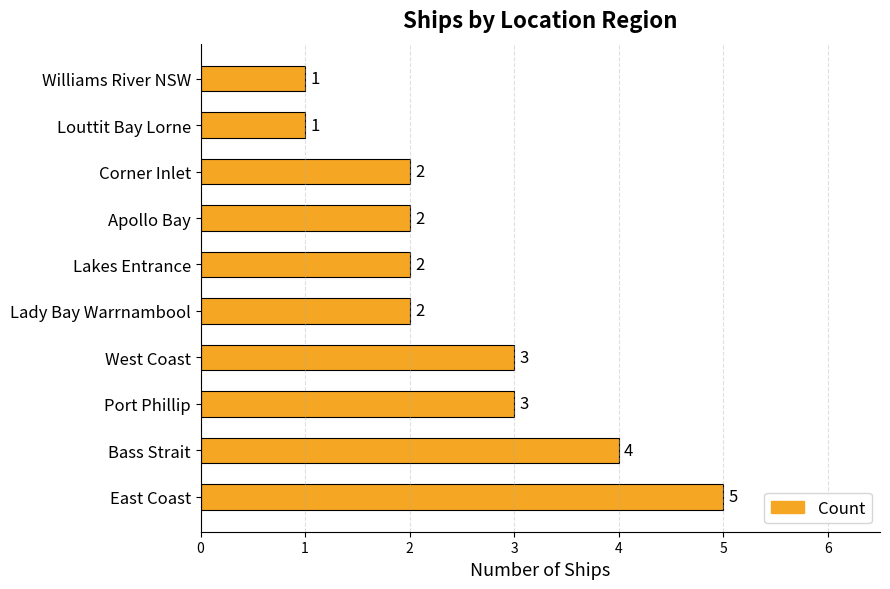

What is the smallest value displayed?

1